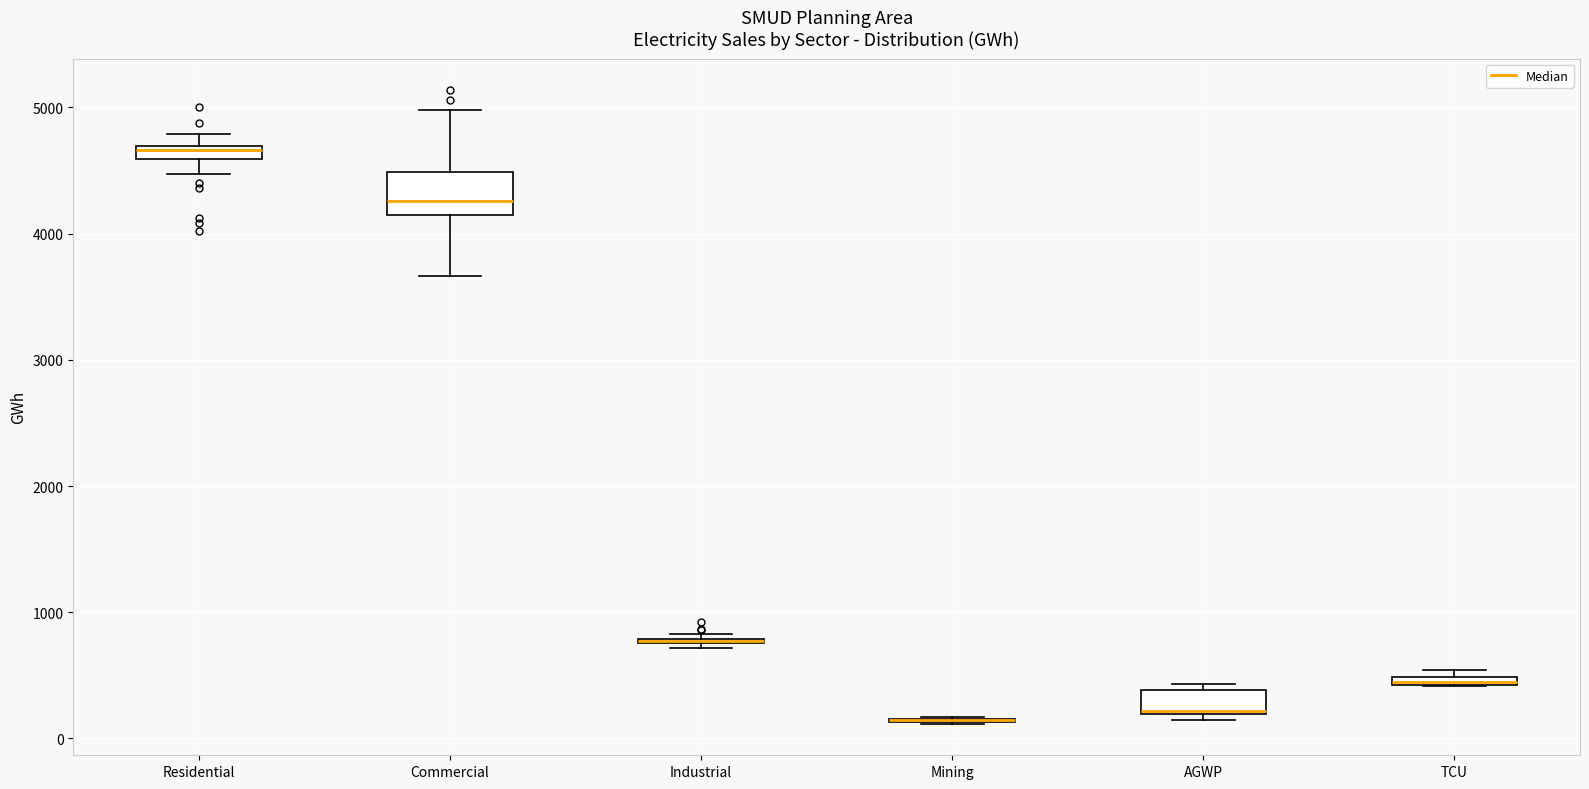

Where is the upper edge of the box for TCU on the y-axis? The values are not printed on the chart, so give them approximately, as read against the axis.

500